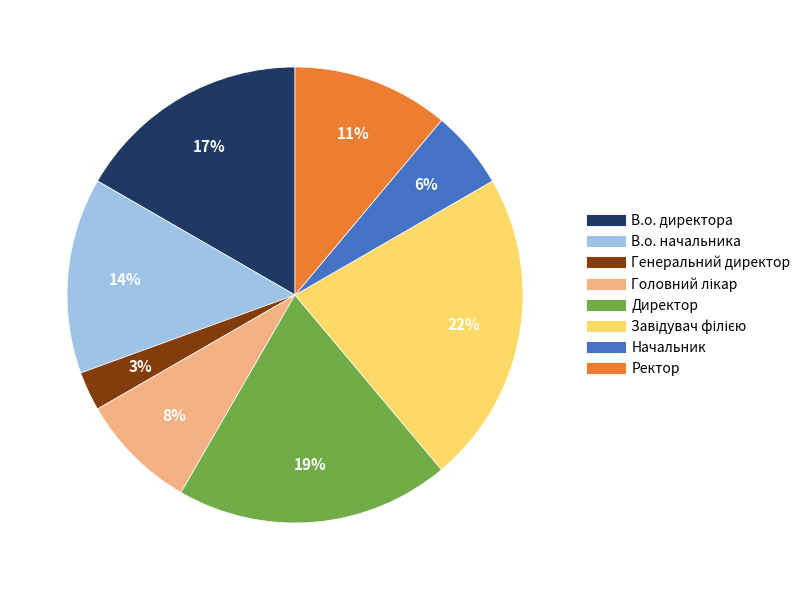

Do Начальник and В.о. директора together represent more than half of the pie?

No